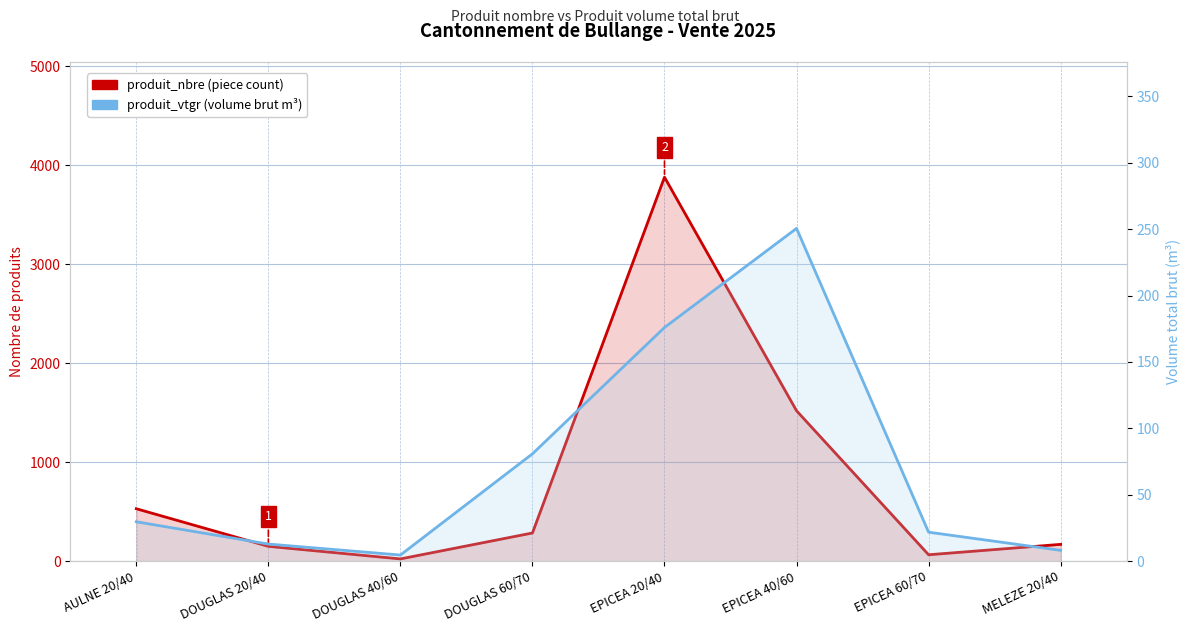

What is the value of the produit_vtgr (volume brut m³) point at the 4th from the left?

80.8